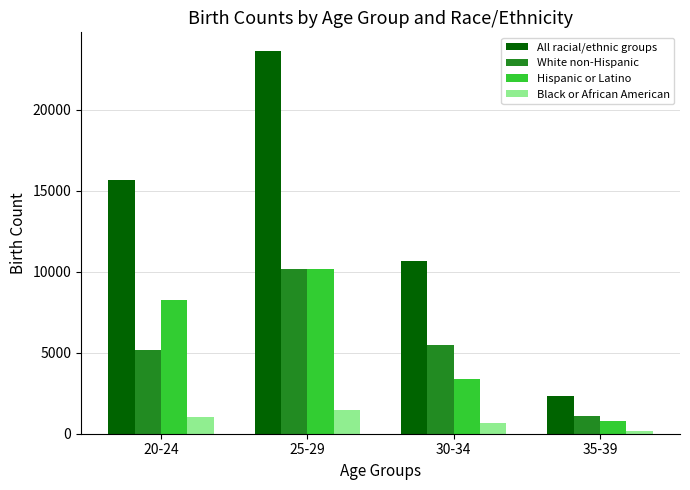

Read the Black or African American value at 35-39.

159